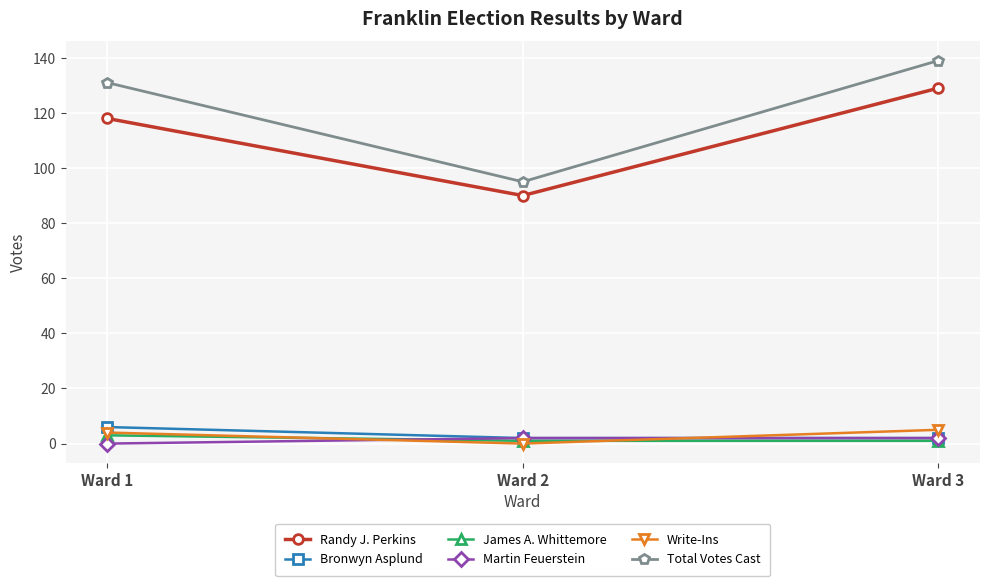

How many data points in Martin Feuerstein are less than 2?

1